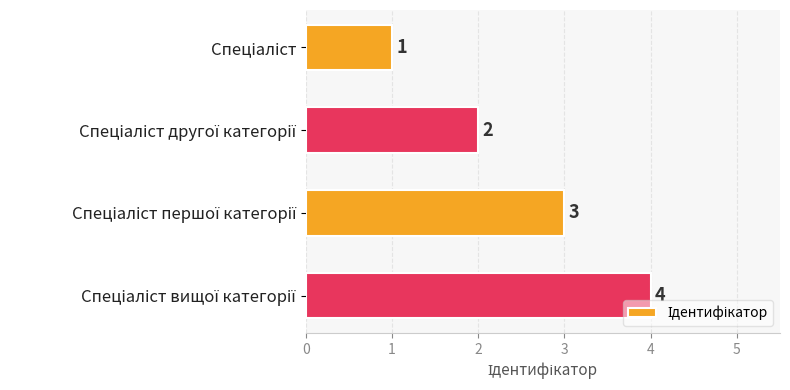

Count the values in the range 2 to 4.

3